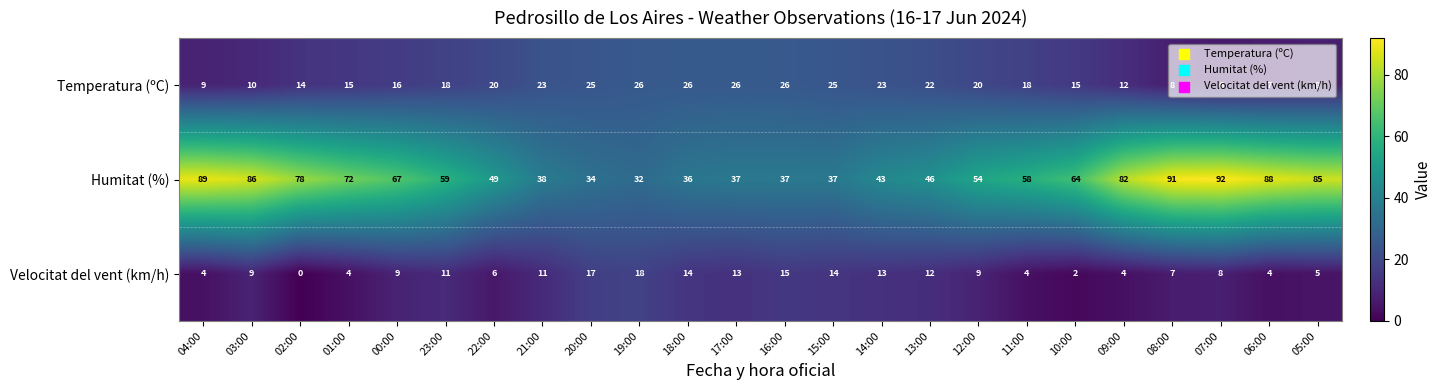

Which category has the lowest value across all series?

02:00